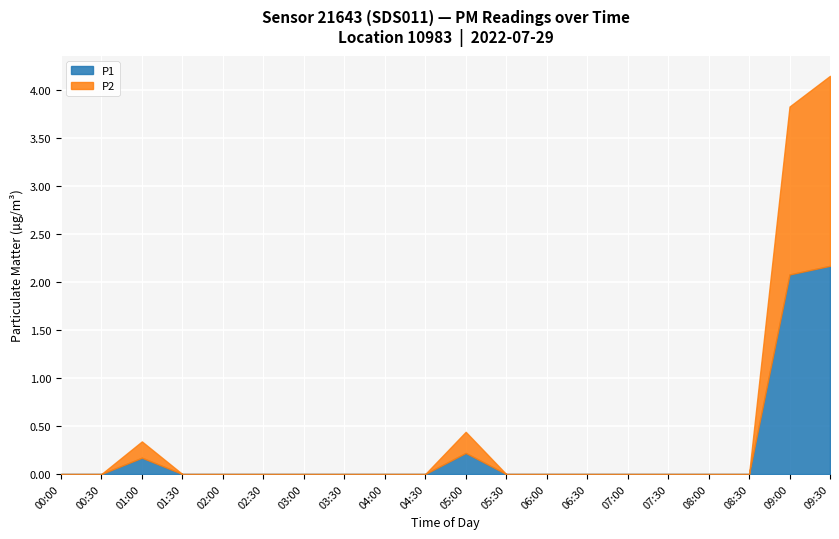

What is the label of the 2nd point from the right?

09:00